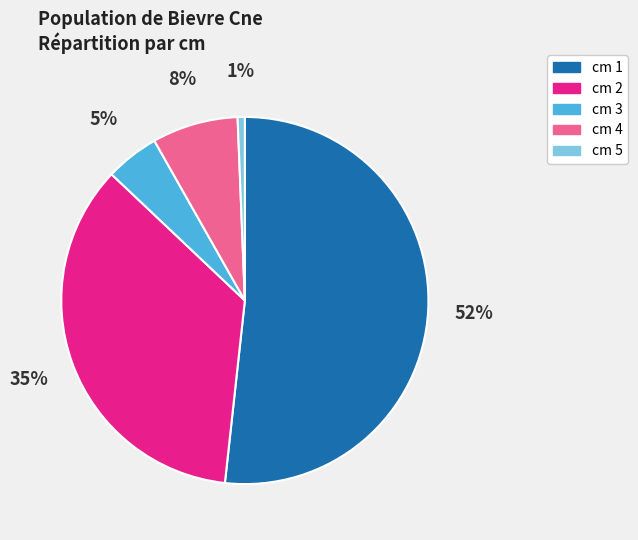

To the nearest percent, what is the average slice percentage?

20%